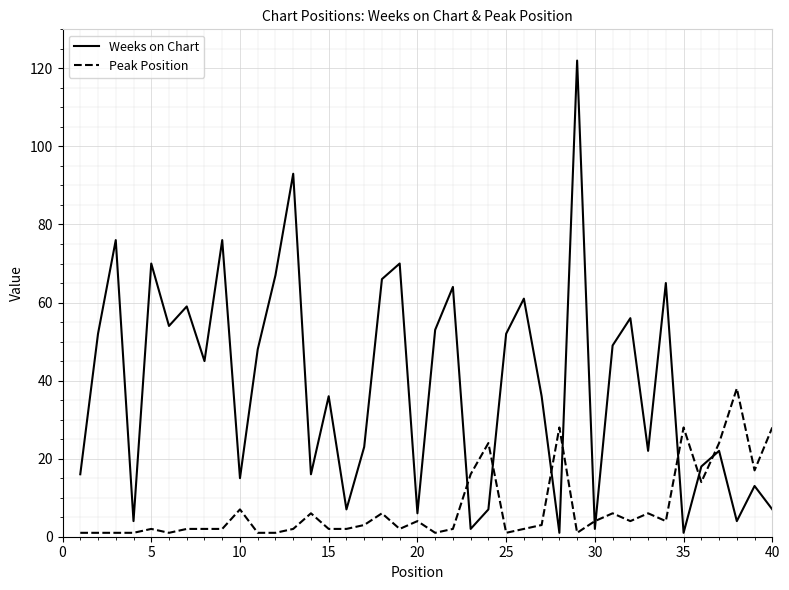

Which series has the largest range (max minus min)?

Weeks on Chart